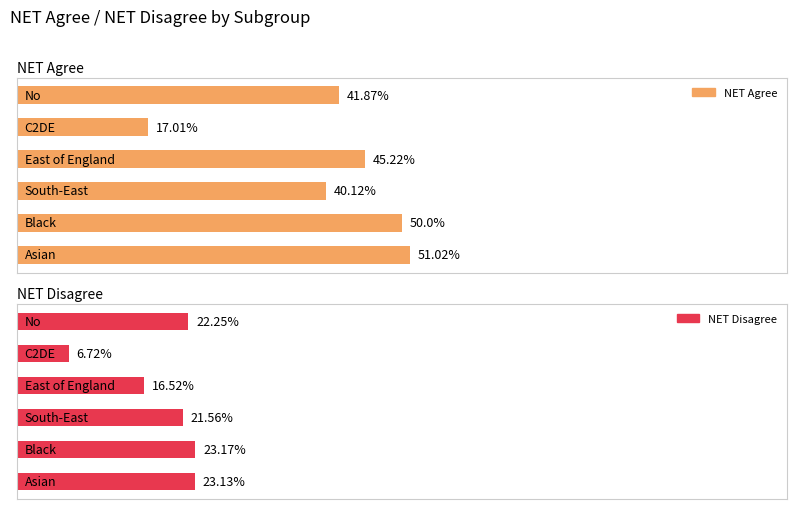

Rank the series by their average value, from highest to lowest.

NET Agree, NET Disagree